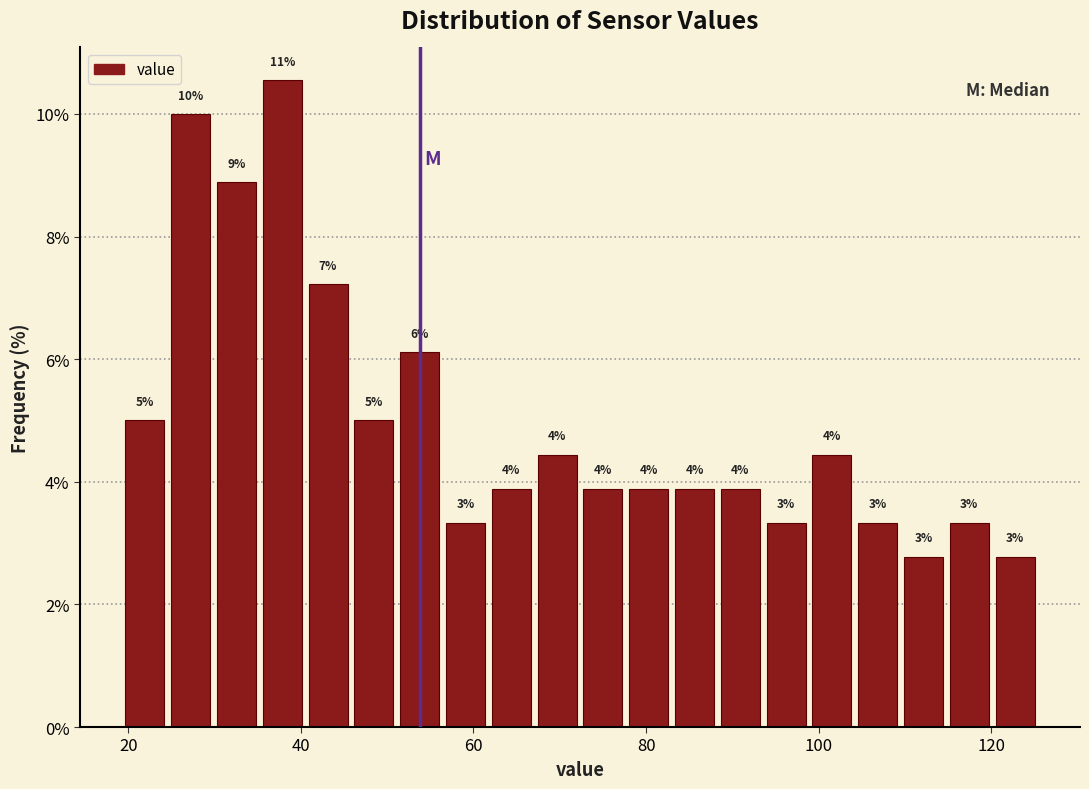

Around what value on the x-axis is the tallest bar? Give the approximate position of its centre, as read against the axis.

38